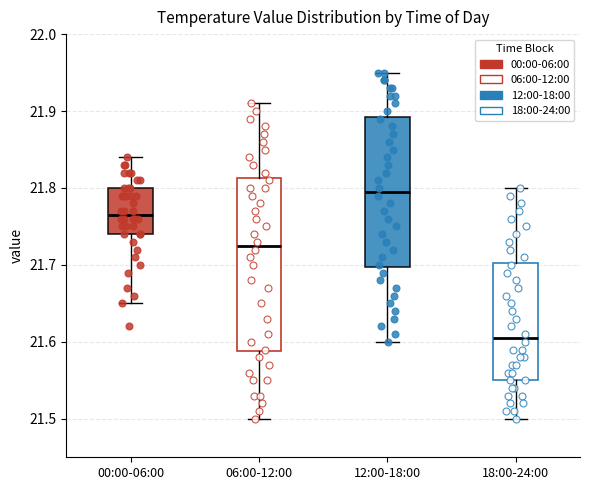

Reading left to right, transcribe this box plot: for each box, give where its median line is, the range the box spans, and where its two whiskers end, as read against the y-axis. The values are not printed on the chart, so give them approximately, as read against the axis.

00:00-06:00: median 21.77, box 21.74 to 21.80, whiskers 21.65 to 21.84
06:00-12:00: median 21.73, box 21.59 to 21.81, whiskers 21.50 to 21.91
12:00-18:00: median 21.80, box 21.70 to 21.89, whiskers 21.60 to 21.95
18:00-24:00: median 21.61, box 21.55 to 21.70, whiskers 21.50 to 21.80